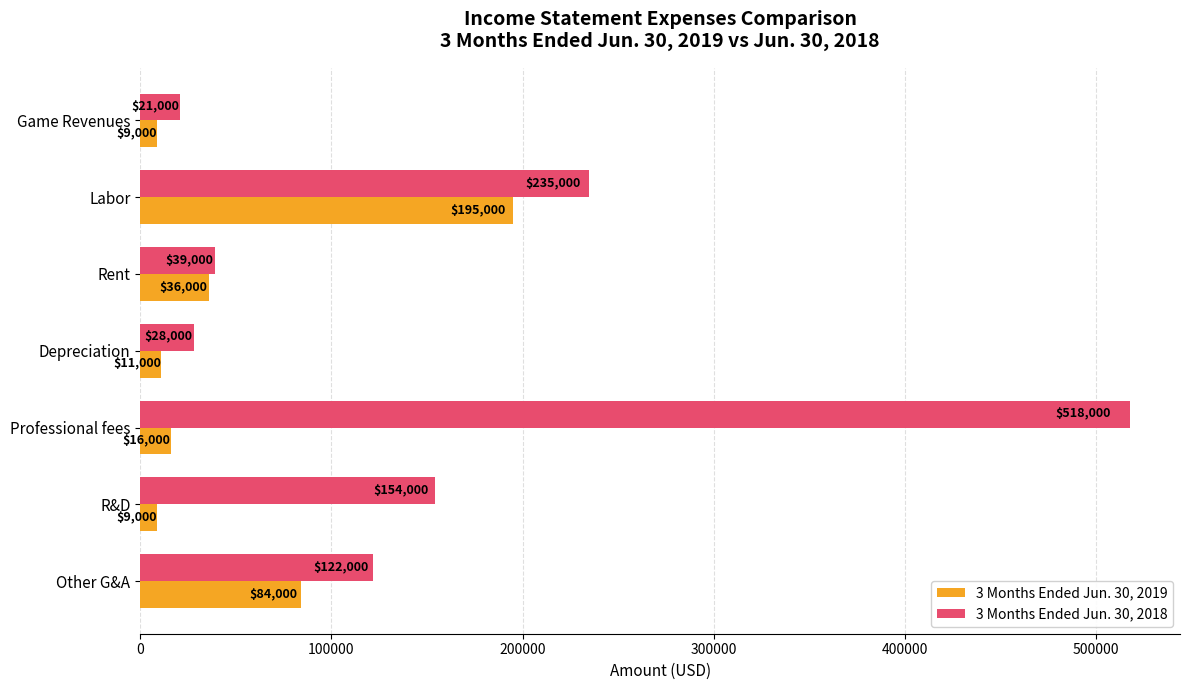

What is the minimum value for 3 Months Ended Jun. 30, 2018?

21000